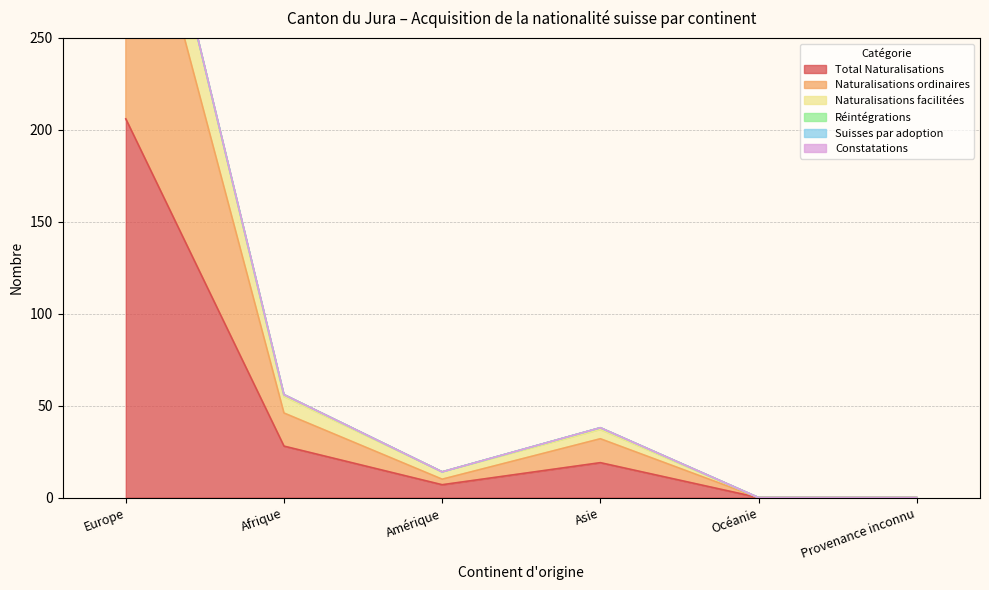

Is it true that Total Naturalisations equals 0 at Océanie?

True